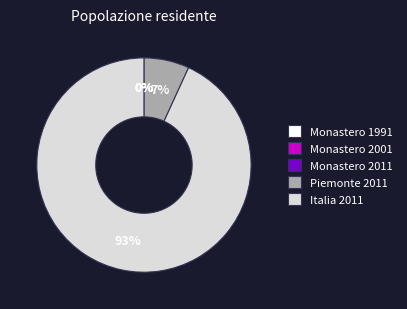

True or false: Piemonte 2011 accounts for 1% of the total.

False